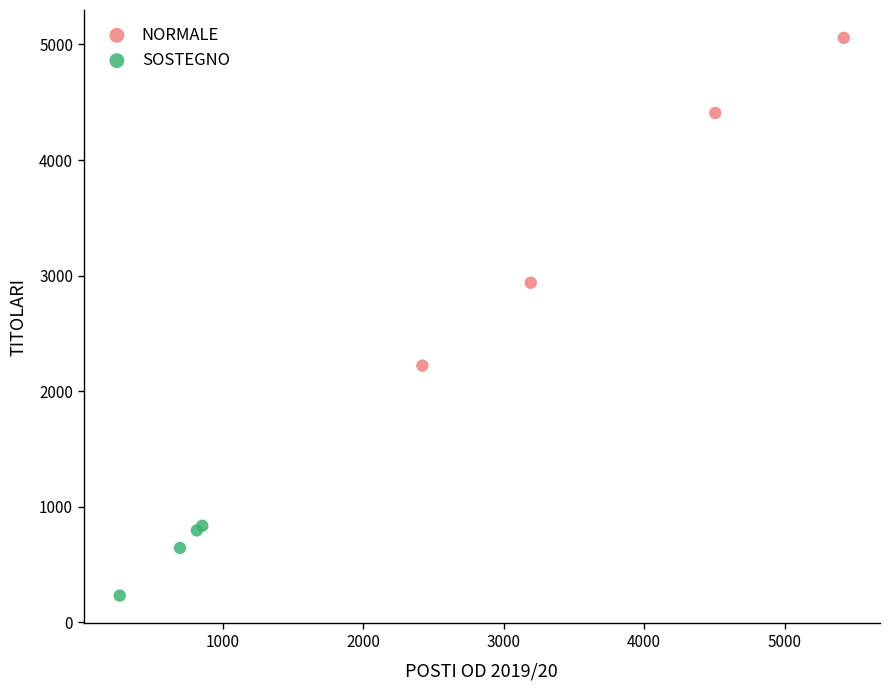

Which series reaches the maximum Y coordinate?

NORMALE